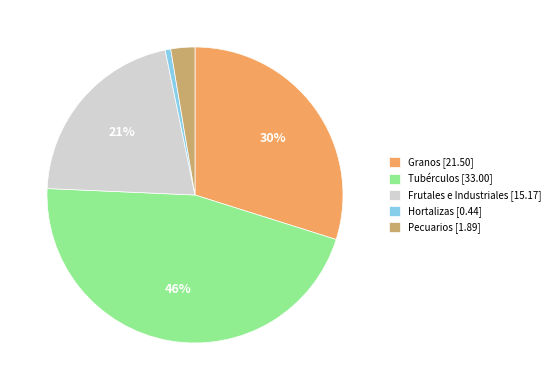

Does Hortalizas account for over 50% of the chart?

No